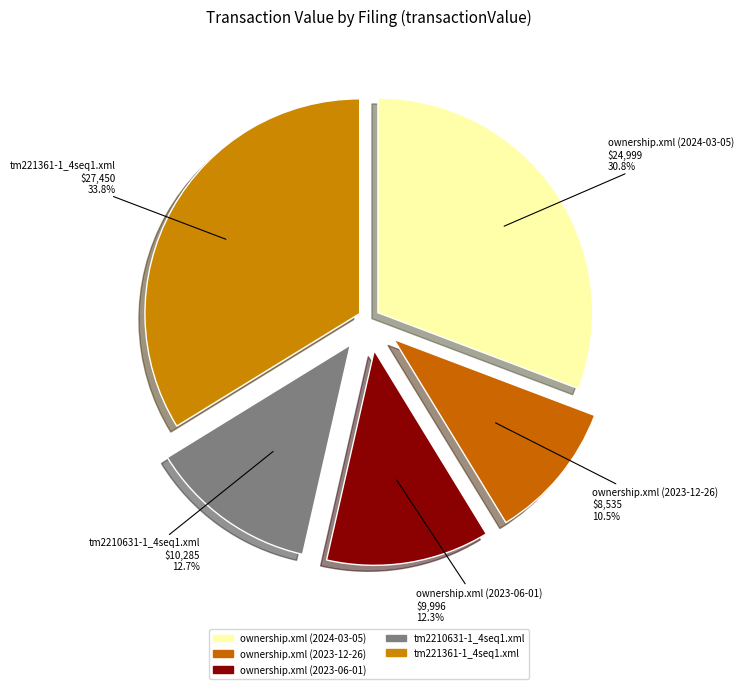

Count the number of slices in the pie.

5